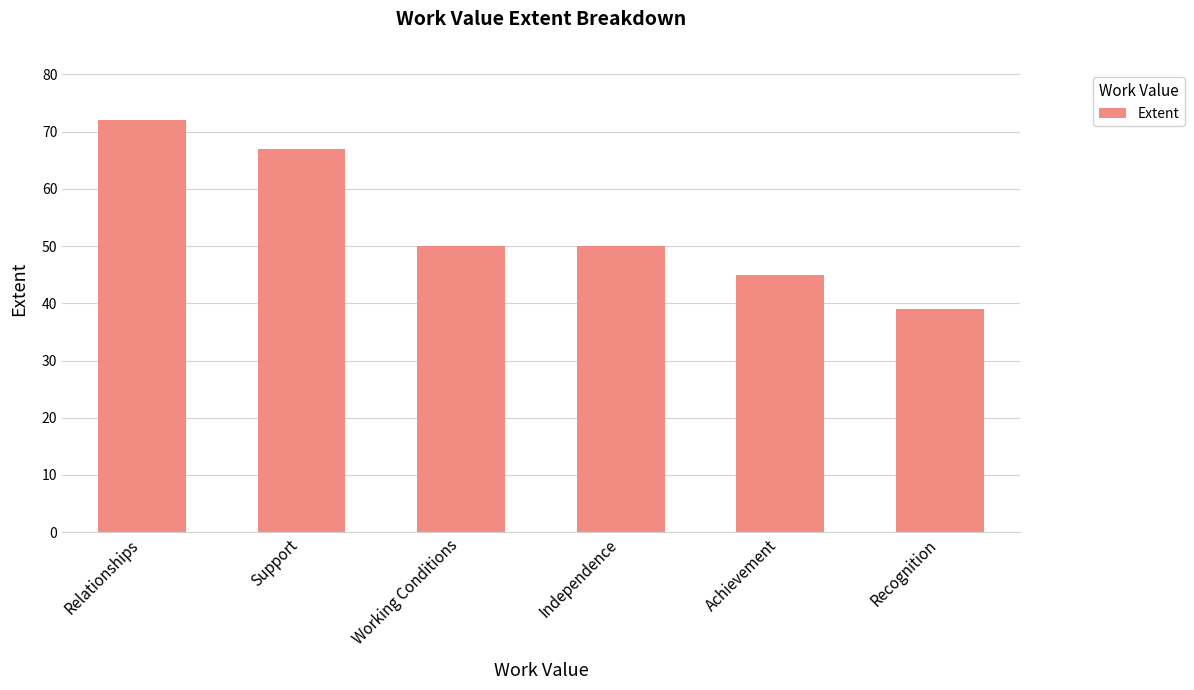

Is it true that the value at Recognition is 63?

False